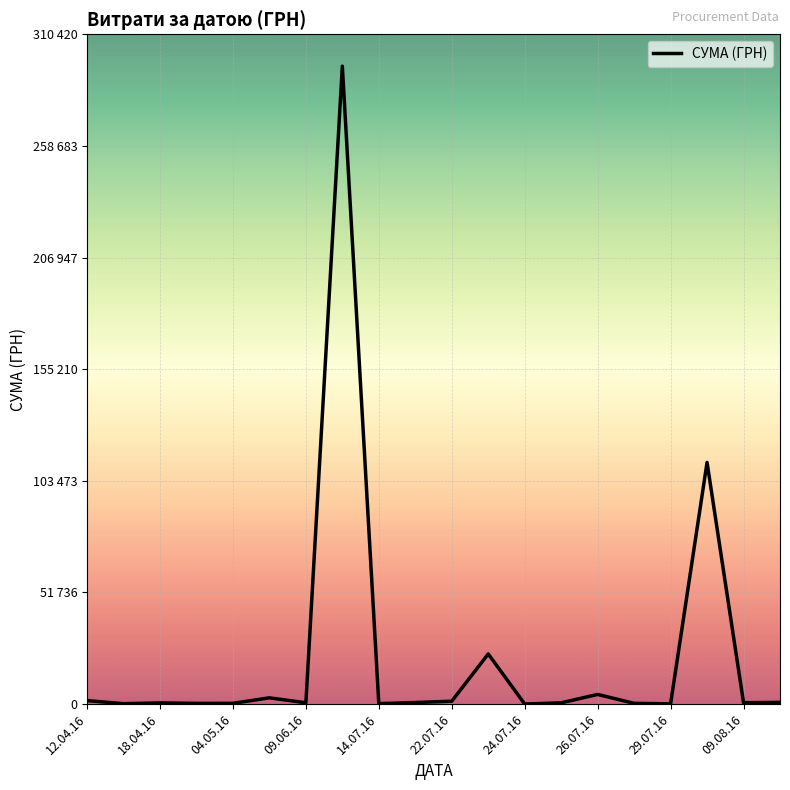

At which category does the data reach its first local valley?

18.04.16